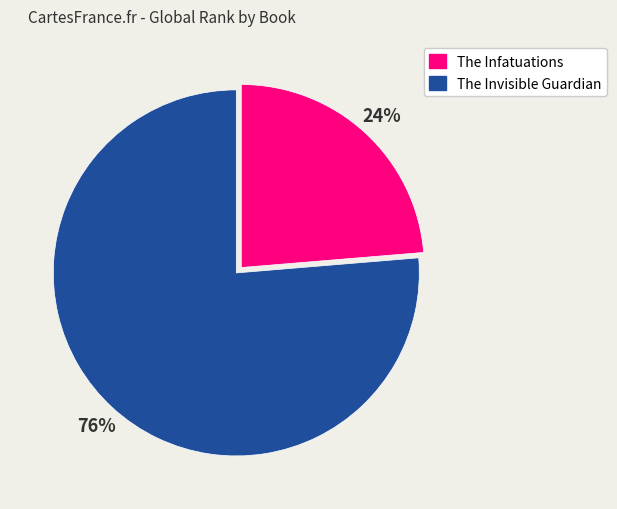

Is there any slice that represents more than half of the pie?

Yes